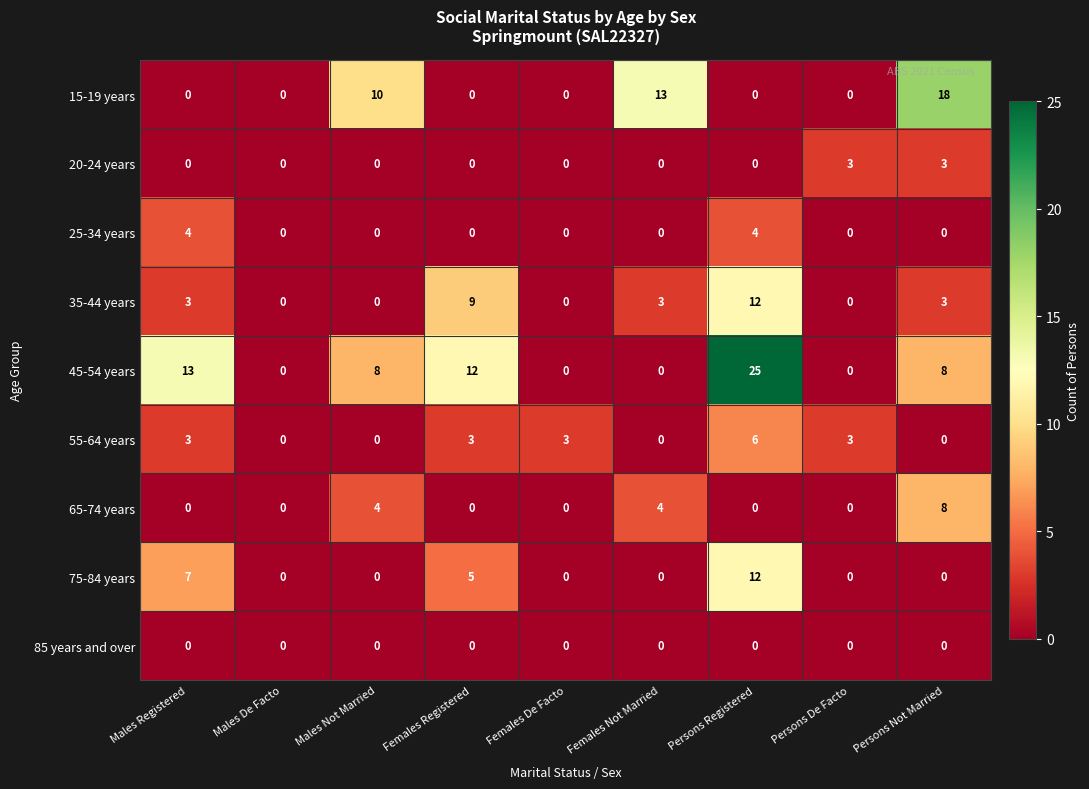

Count the number of data series in this chart.

9